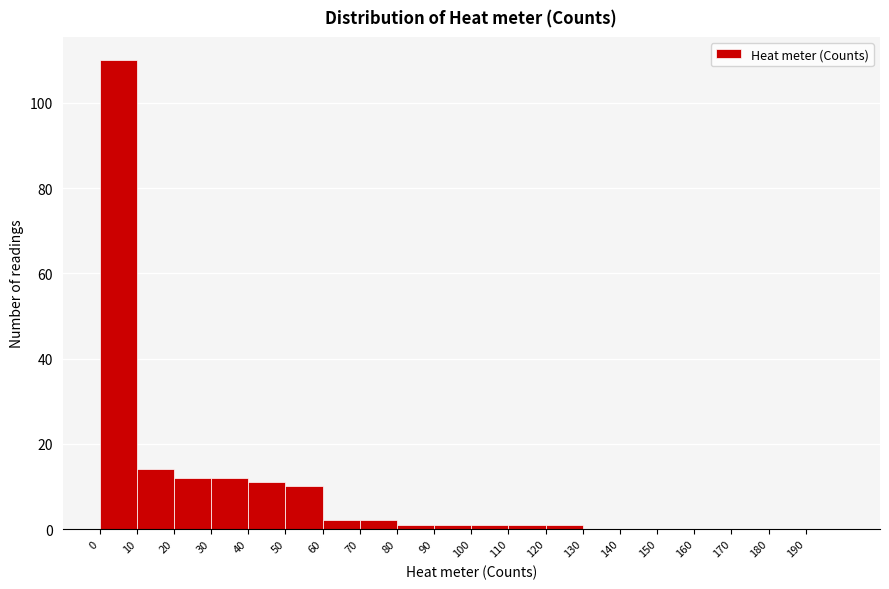

Which range on the x-axis has the tallest bar?

0 to 10